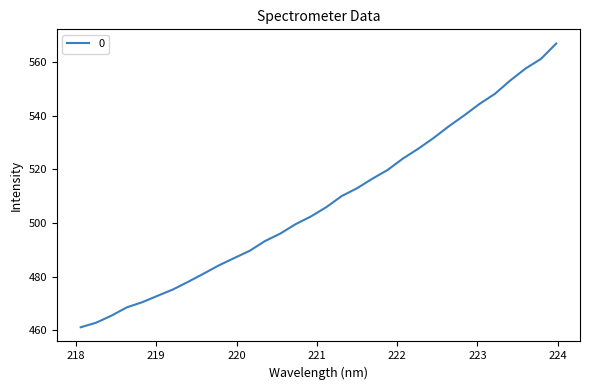

What is the greatest value displayed?

566.9